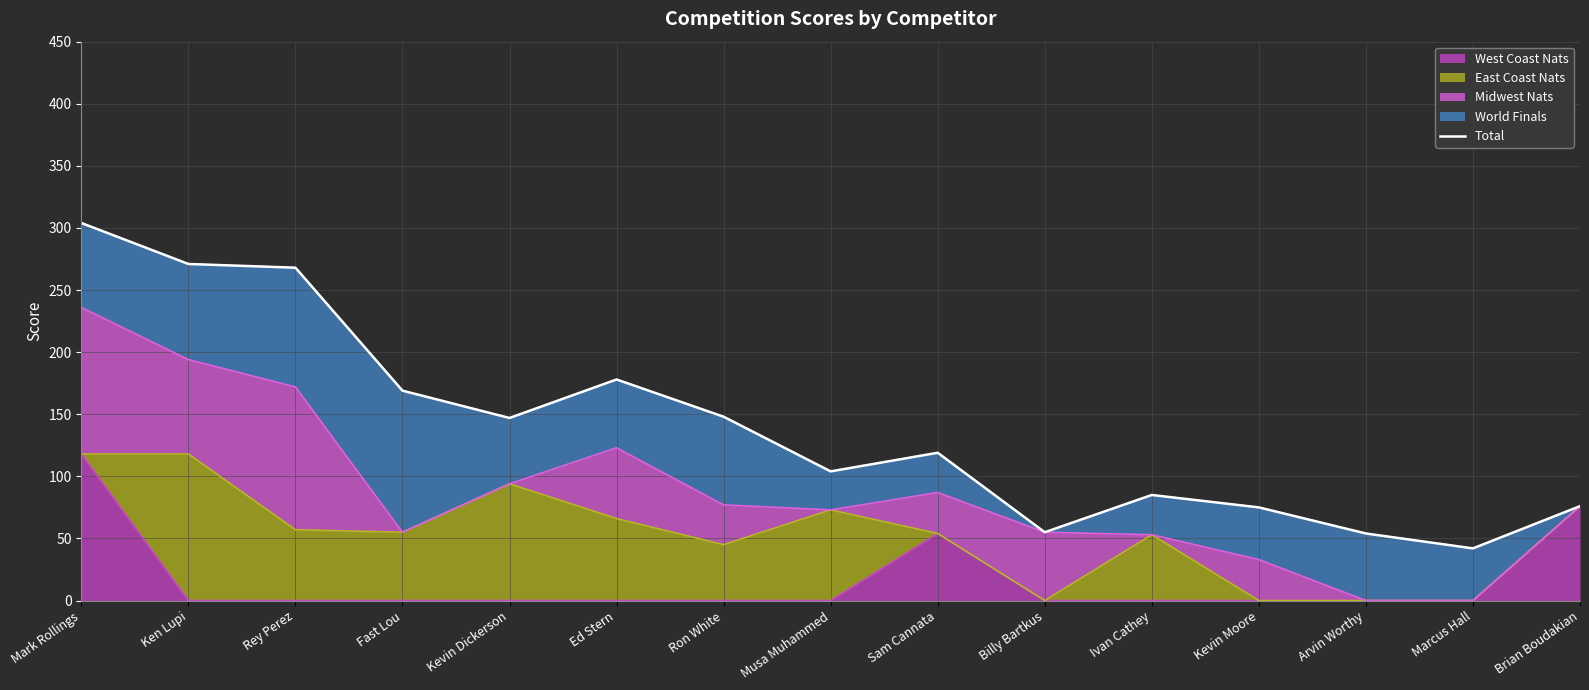

List the labels in order of value, largest first.

Mark Rollings, Ken Lupi, Rey Perez, Ed Stern, Fast Lou, Ron White, Kevin Dickerson, Sam Cannata, Musa Muhammed, Ivan Cathey, Brian Boudakian, Kevin Moore, Billy Bartkus, Arvin Worthy, Marcus Hall